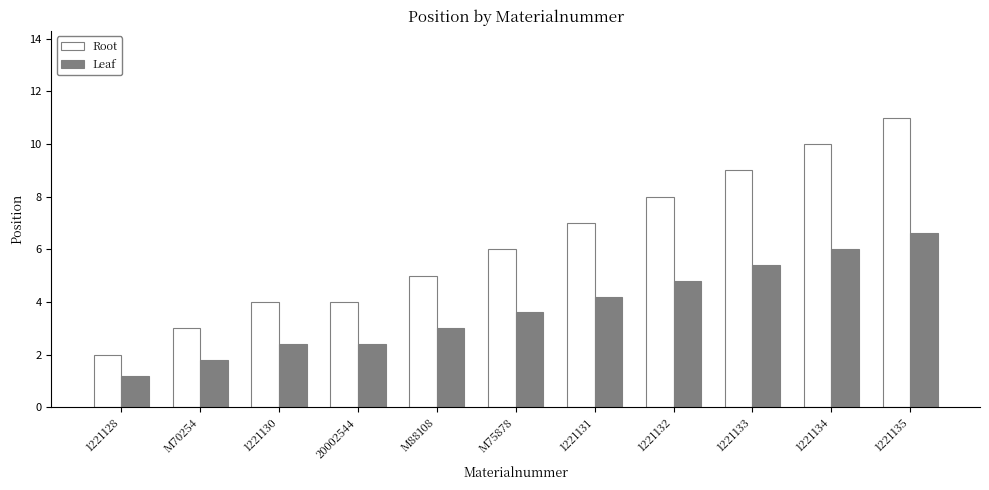

What is the approximate value of Leaf at M75878?

3.6